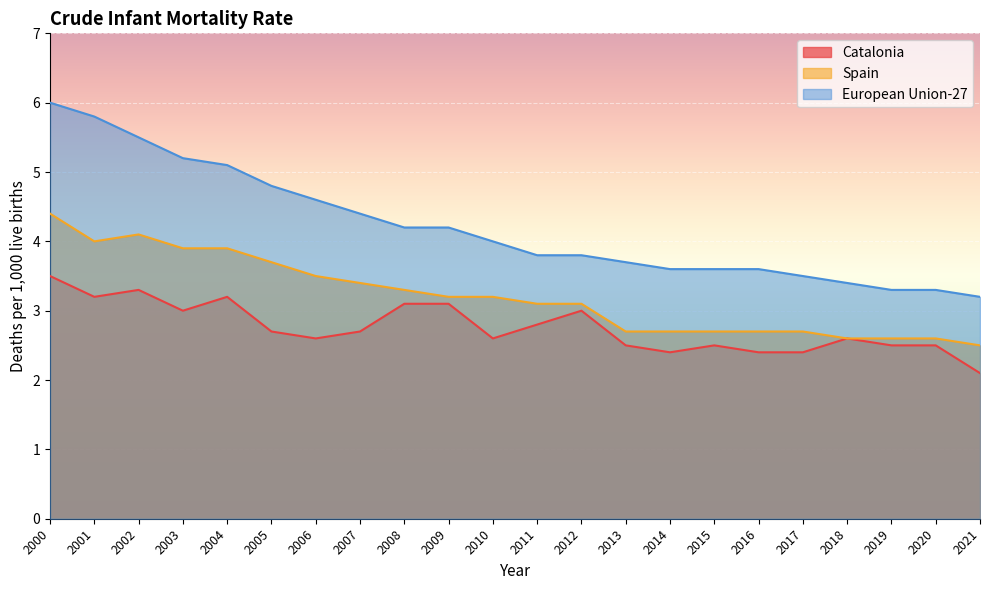

Read the European Union-27 value at 2010.

4.0